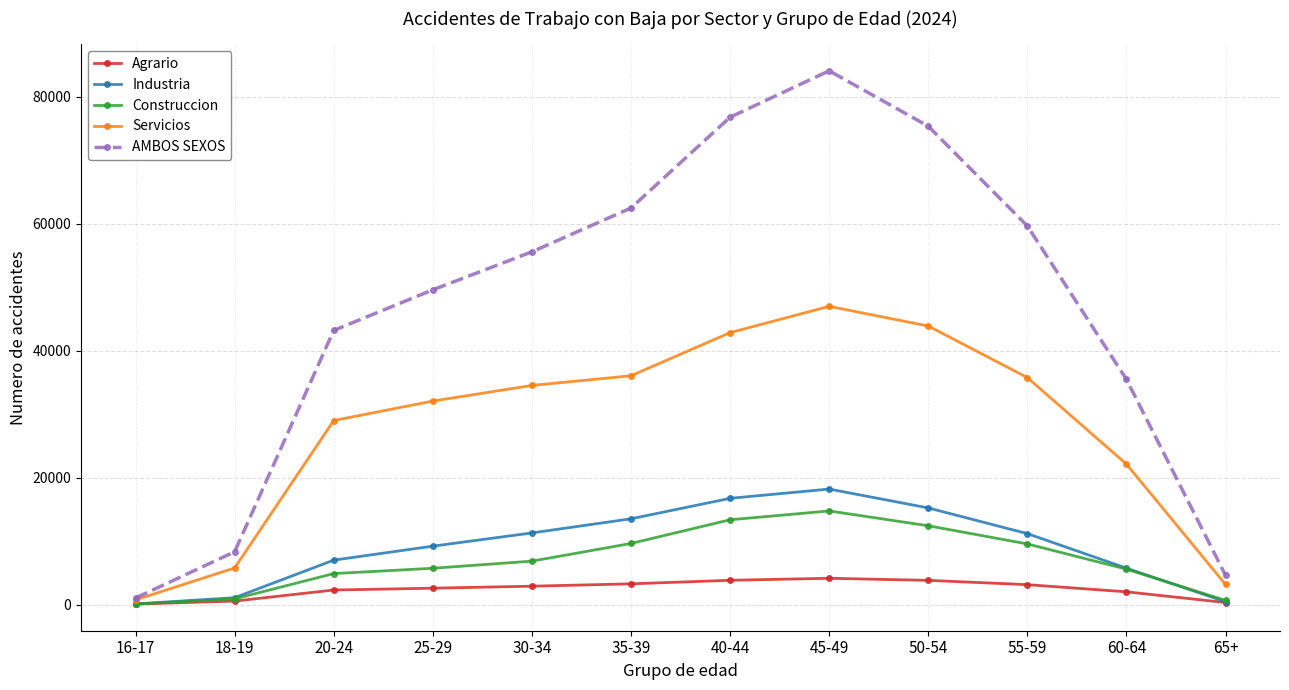

Is it true that Industria equals 110 at 16-17?

True